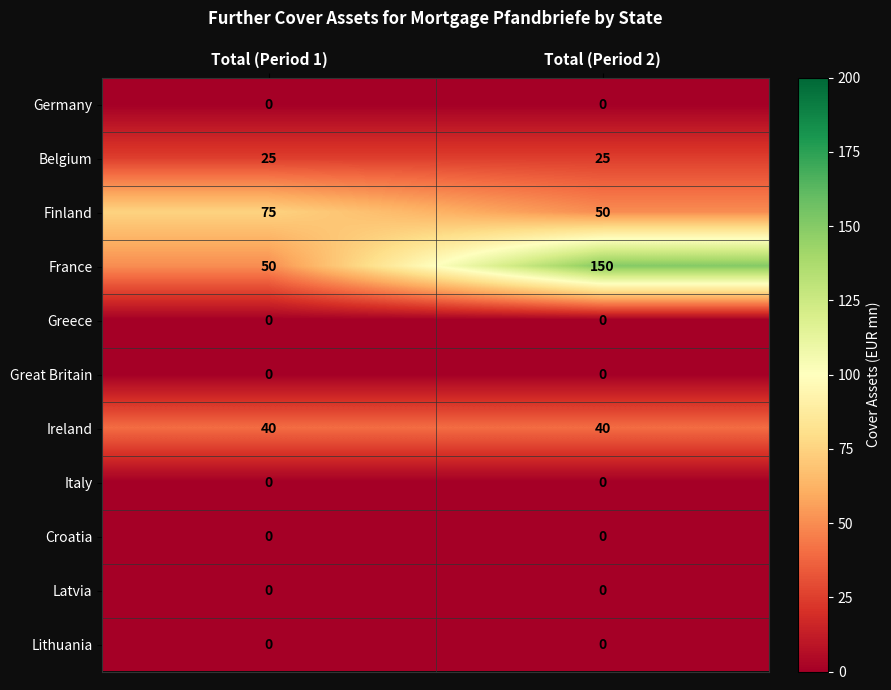

Reading left to right, transcribe all the data shown in this chart.

Germany: 0	0
Belgium: 25	25
Finland: 75	50
France: 50	150
Greece: 0	0
Great Britain: 0	0
Ireland: 40	40
Italy: 0	0
Croatia: 0	0
Latvia: 0	0
Lithuania: 0	0